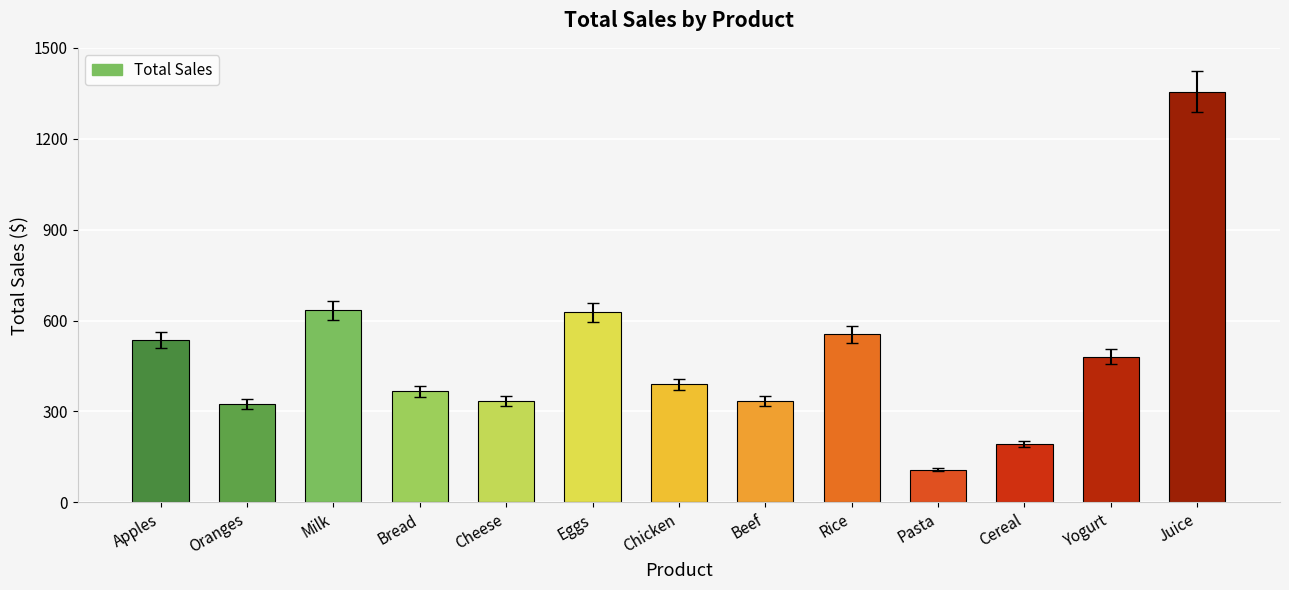

What is the label of the 10th bar from the left?

Pasta